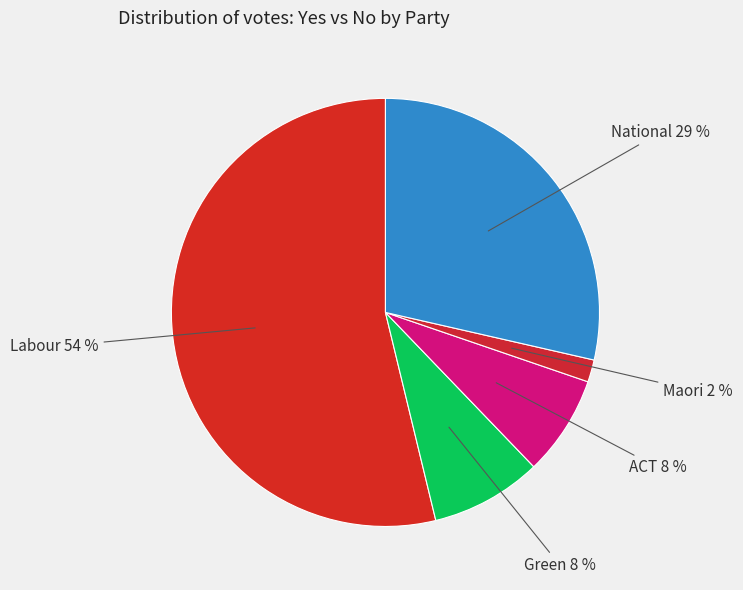

How many segments does this pie chart have?

5